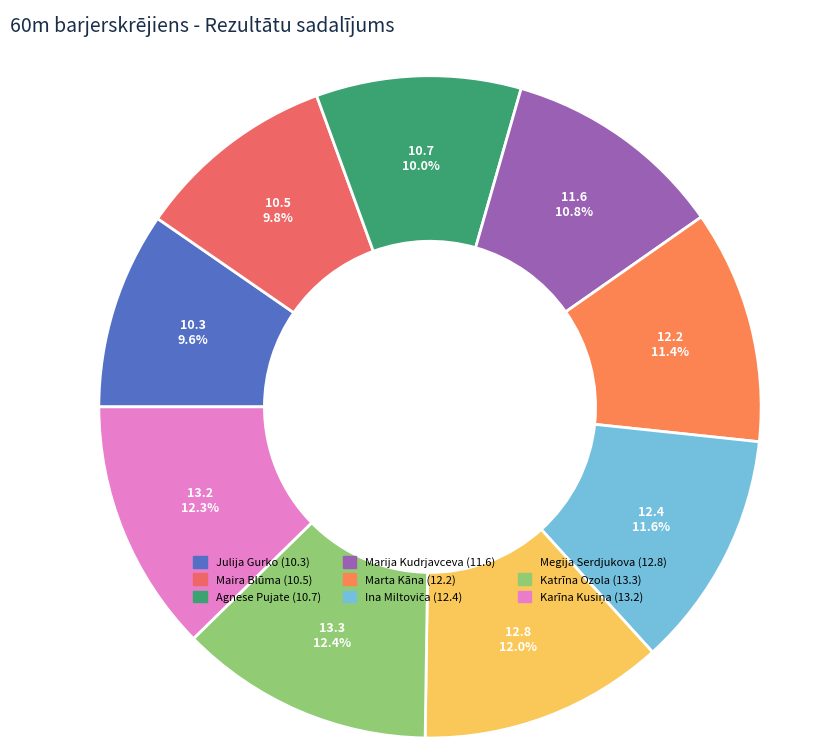

What percentage is the Megija Serdjukova slice, to the nearest percent?

12%